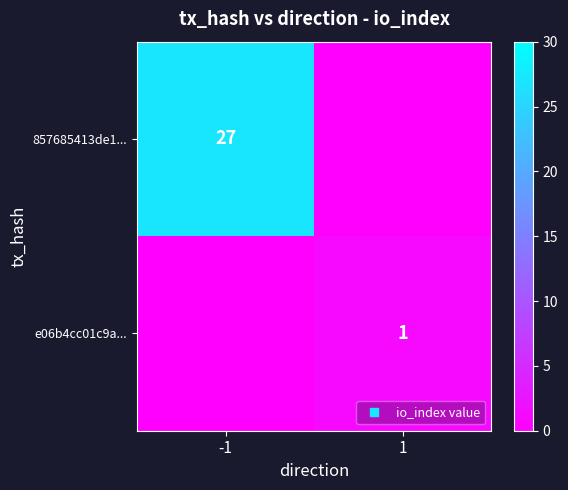

What is the spread (max minus min) of values at 1?

1